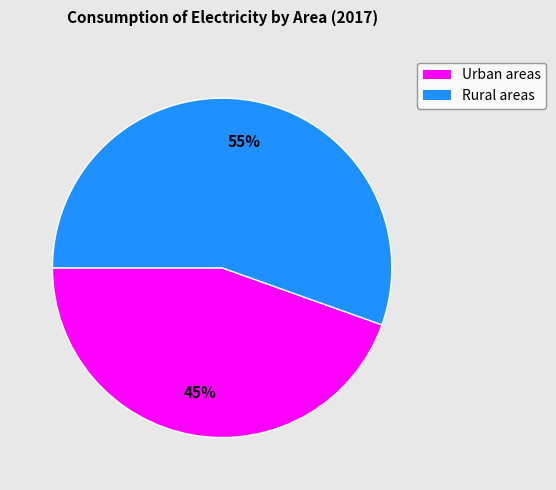

Does Rural areas represent more than half of the total?

Yes